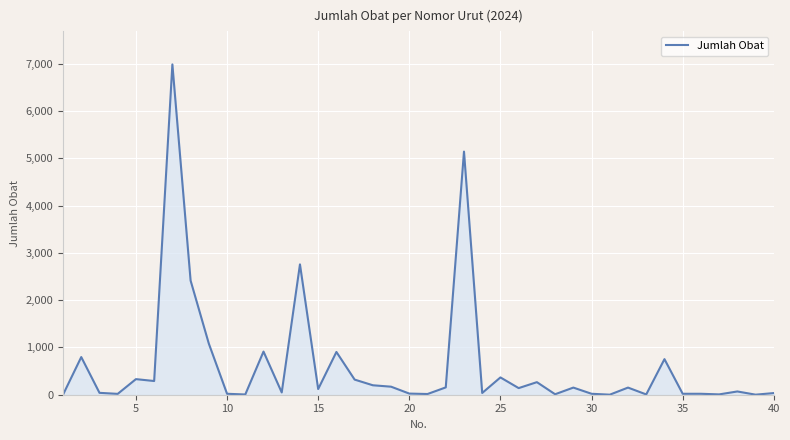

What is the greatest value displayed?

6990